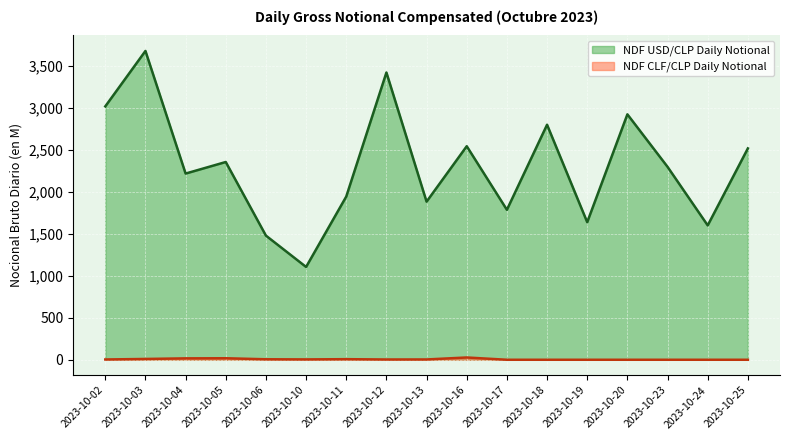

What are all the series names shown in the legend?

NDF USD/CLP Daily Notional, NDF CLF/CLP Daily Notional